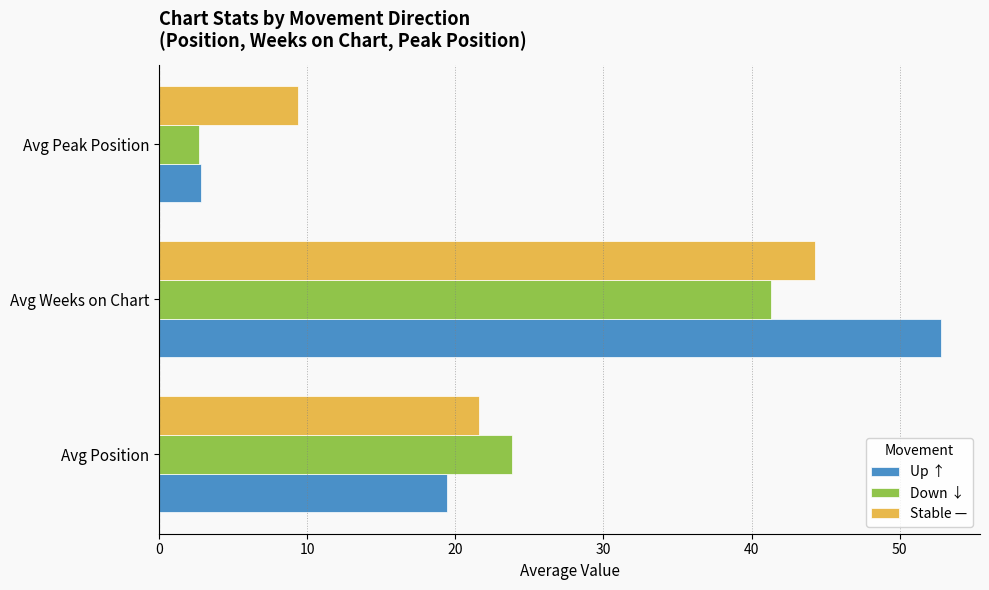

At which category is the sum across all series the highest?

Avg Weeks on Chart